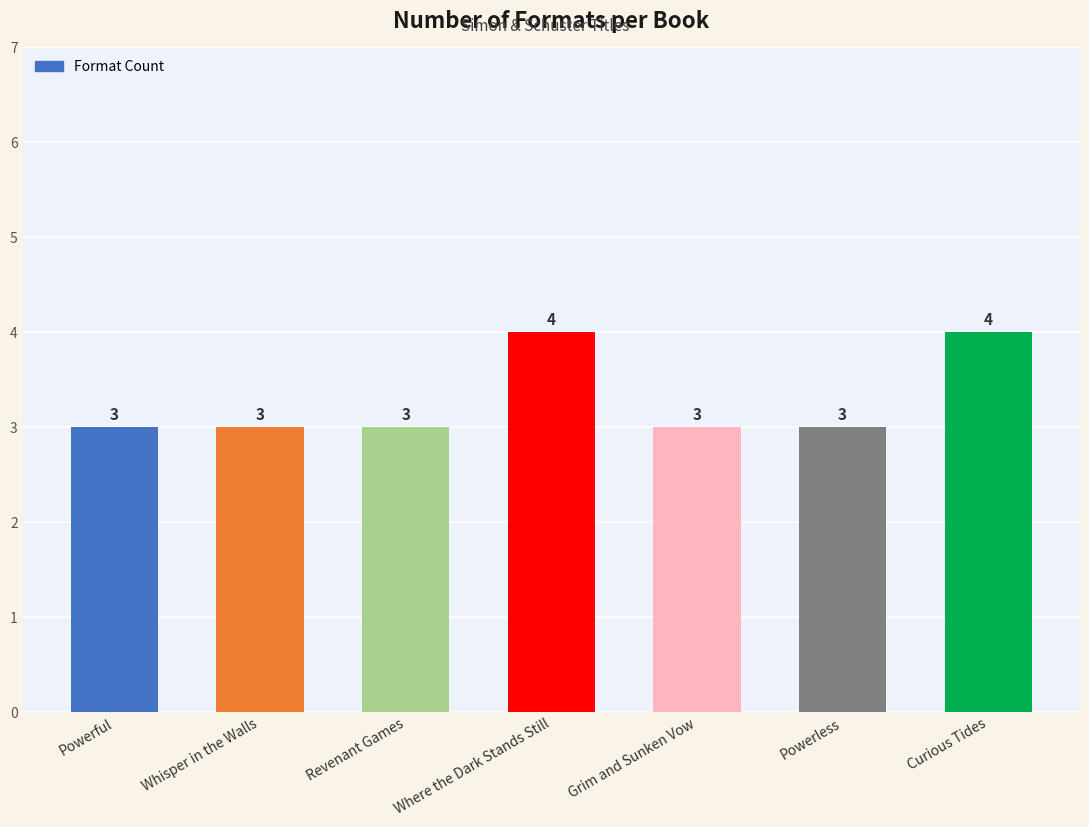

Count the values in the range 3 to 4.

7